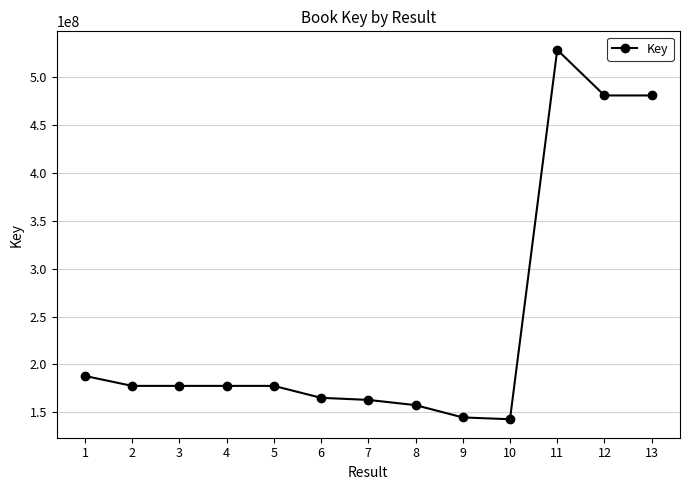

True or false: there are more than 1 points higher than both neighbors.

True